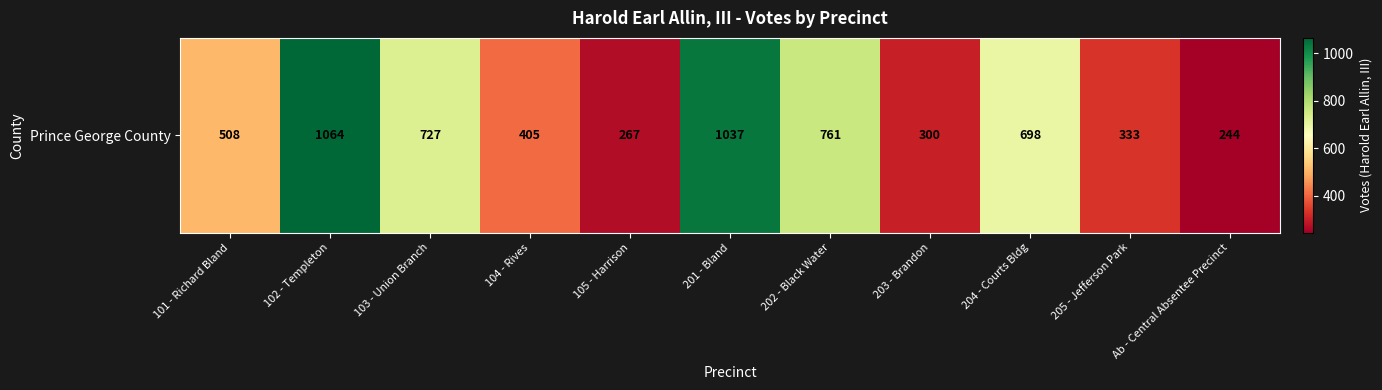

Approximately how many times larger is the value at 201 - Bland compared to Ab - Central Absentee Precinct?

4.2